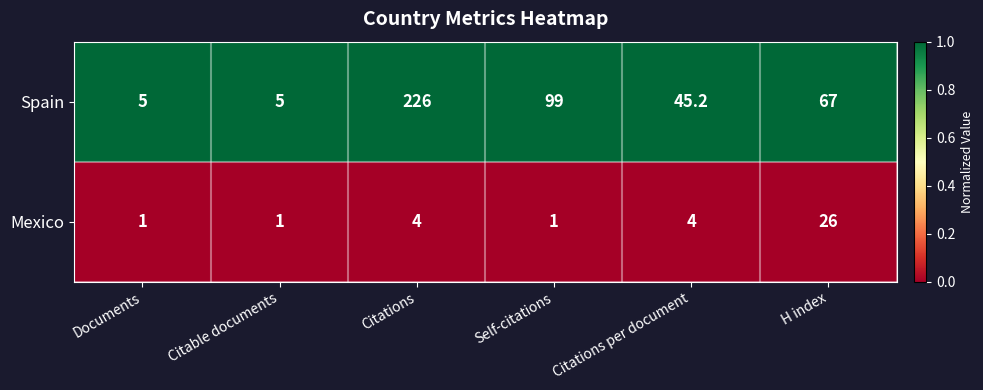

Which series has the widest spread of values?

Spain